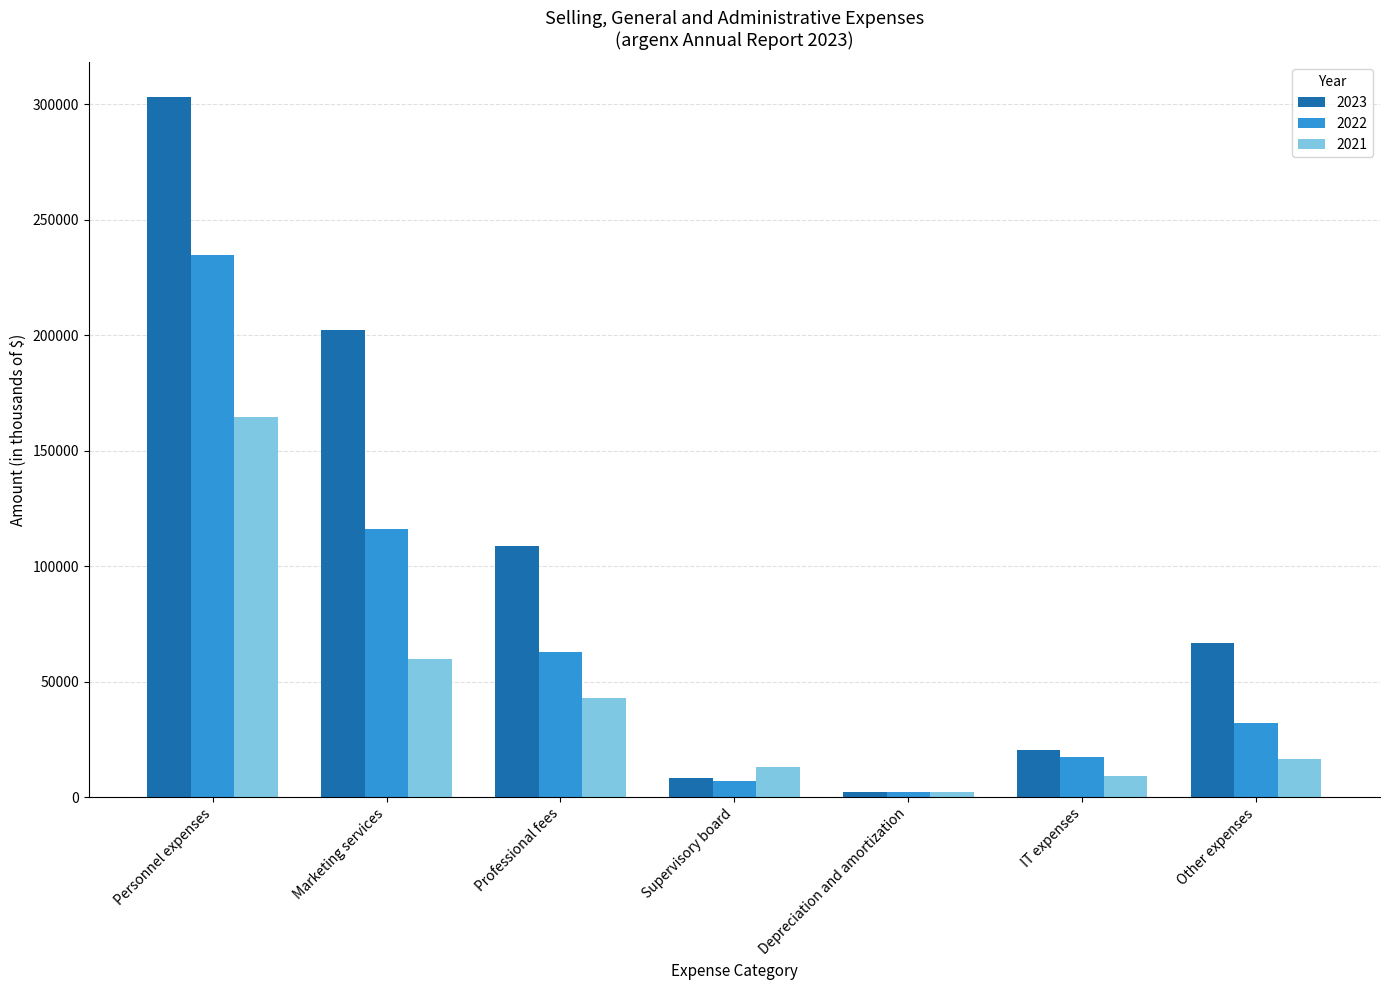

What is the value of the 2022 bar at the 4th from the left?

6912